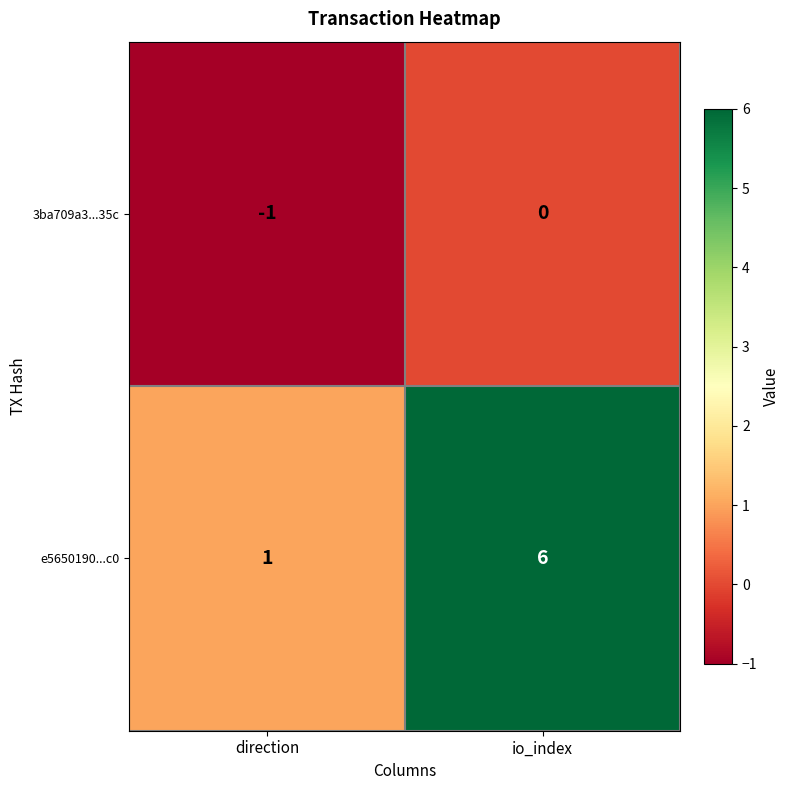

Between direction and io_index, which series saw the biggest shift?

e5650190...c0